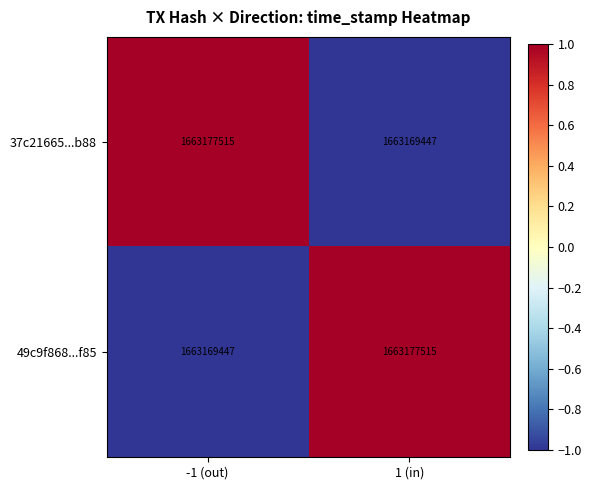

List the labels in order of 37c21665...b88 value, smallest first.

1 (in), -1 (out)